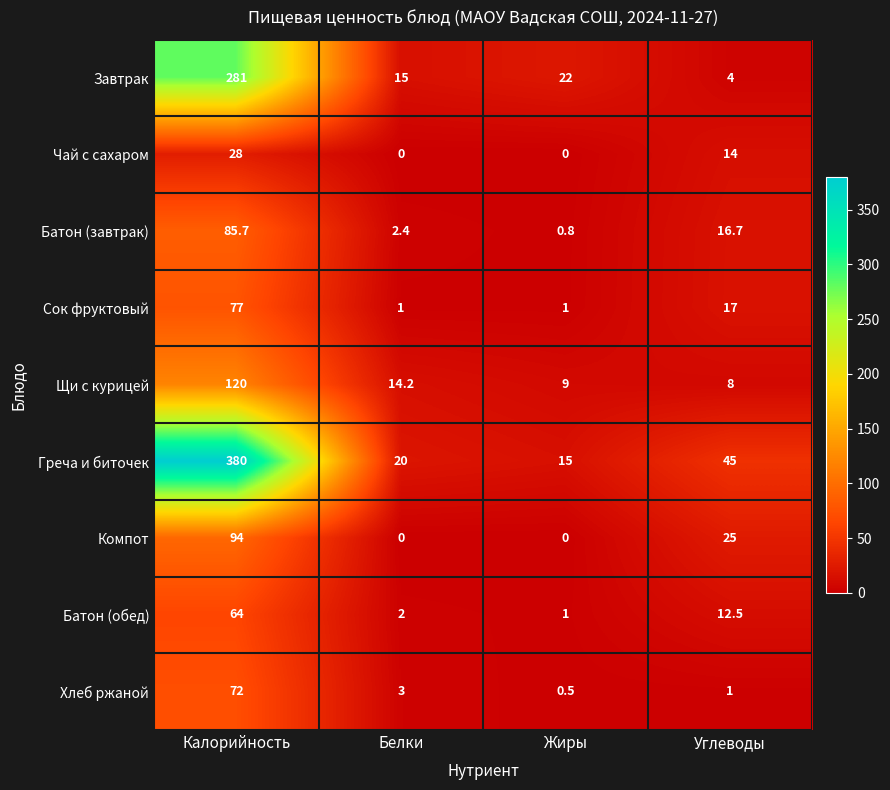

What is the greatest value displayed?

380.0